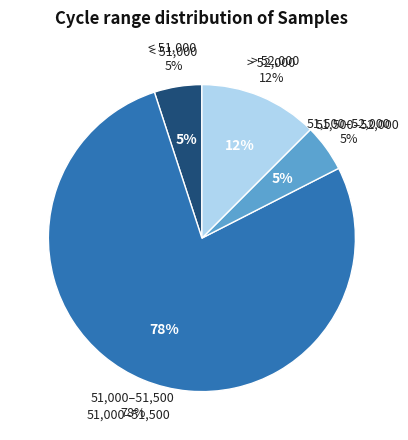

Is it true that 31 is 1% of the pie?

False